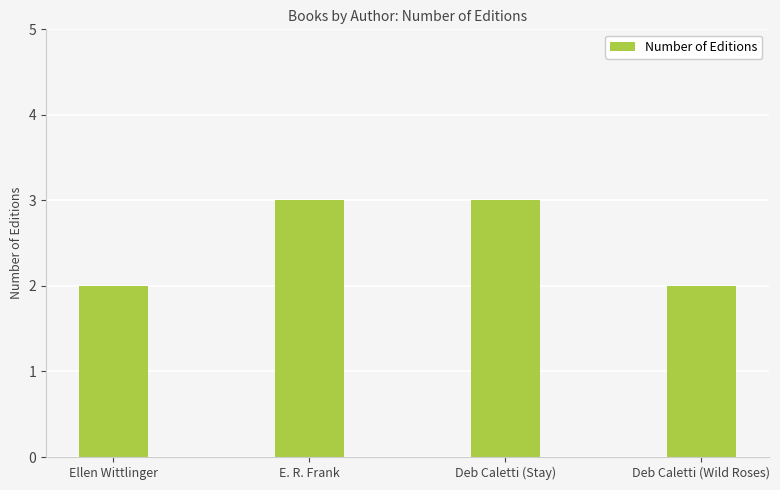

True or false: the data shows 2 at Deb Caletti (Wild Roses).

True